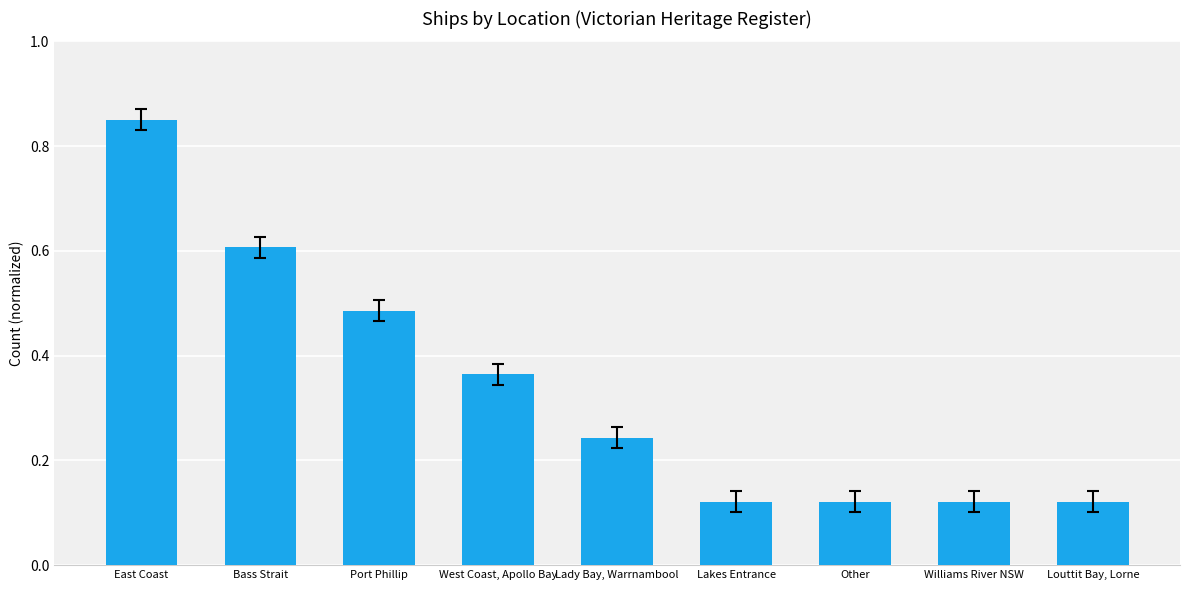

At which category does the chart reach its peak across all series?

East Coast